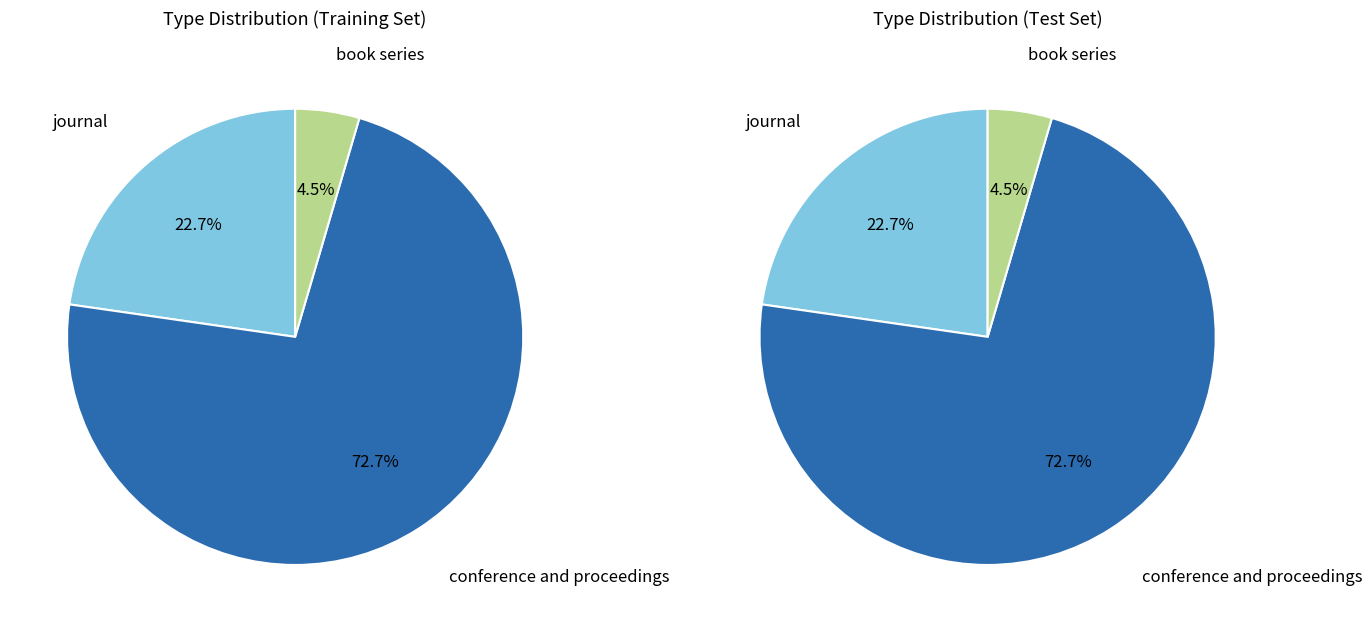

Is there any slice that represents more than half of the pie?

Yes